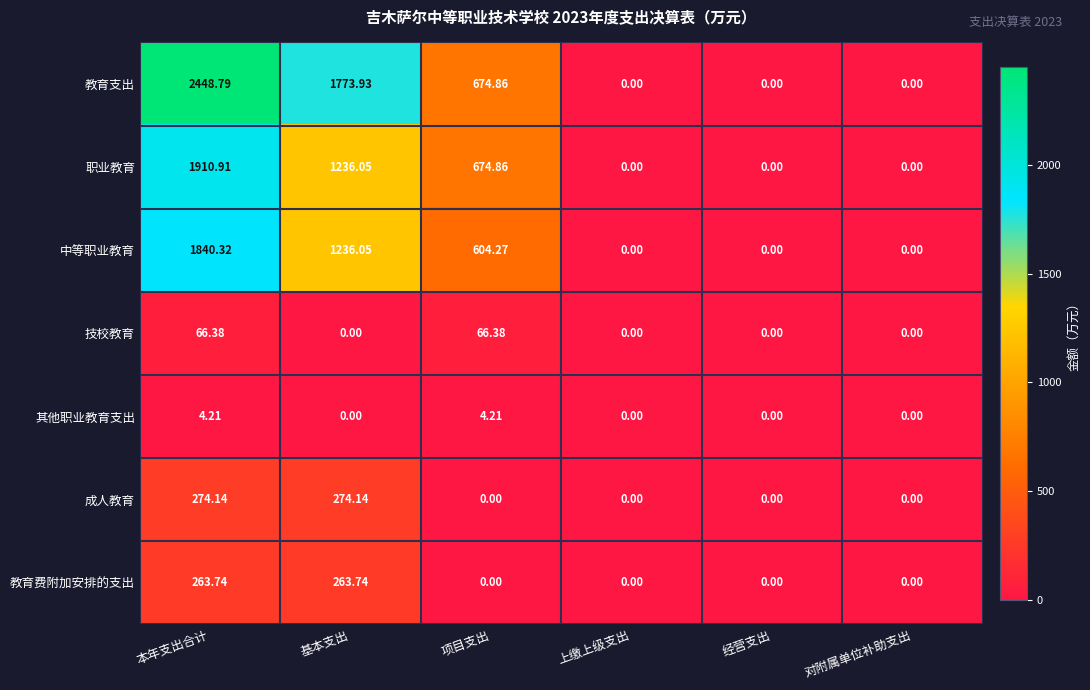

Where does the 教育支出 series first go above 674?

本年支出合计